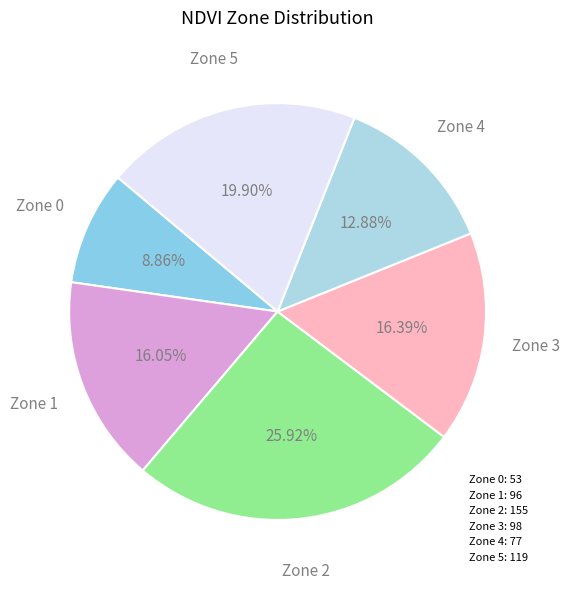

Count the number of slices in the pie.

6